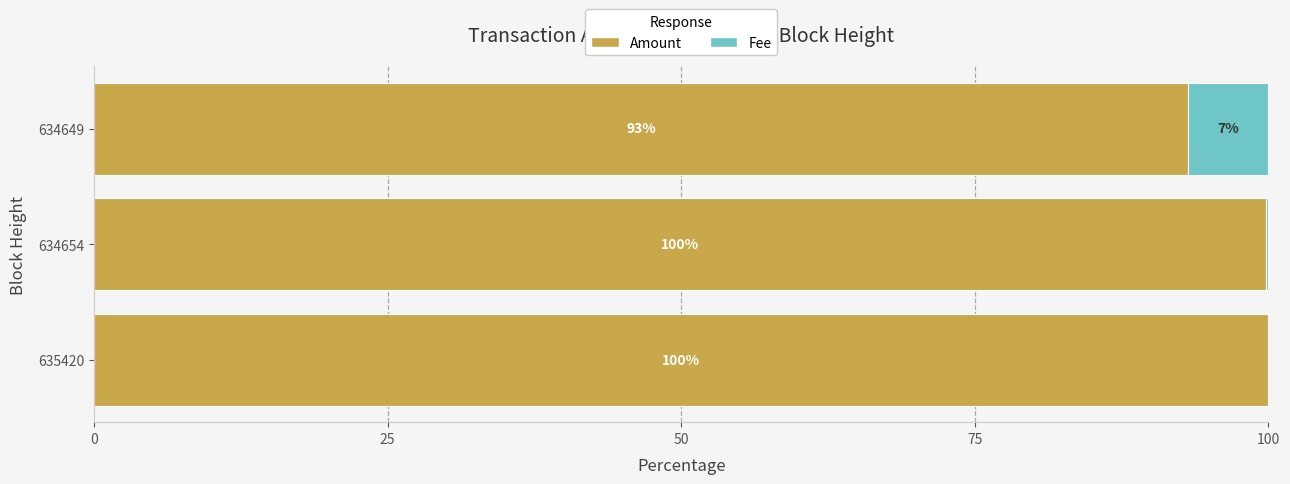

Where is Amount nearest to the value 96?

634649